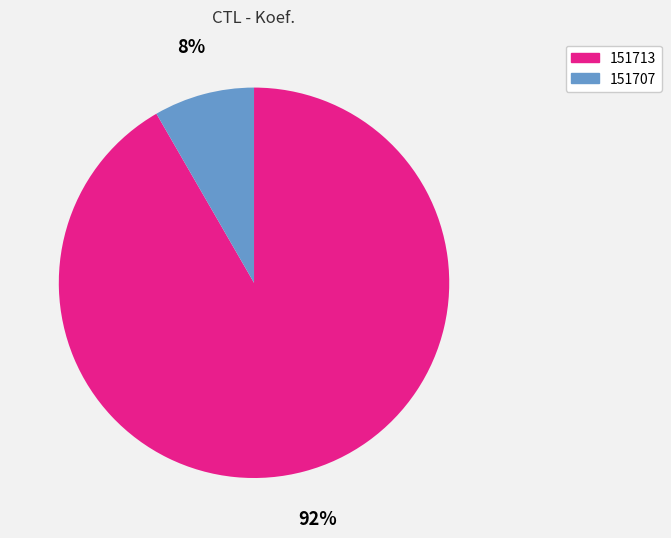

What percentage is the 151707 slice, to the nearest percent?

8%